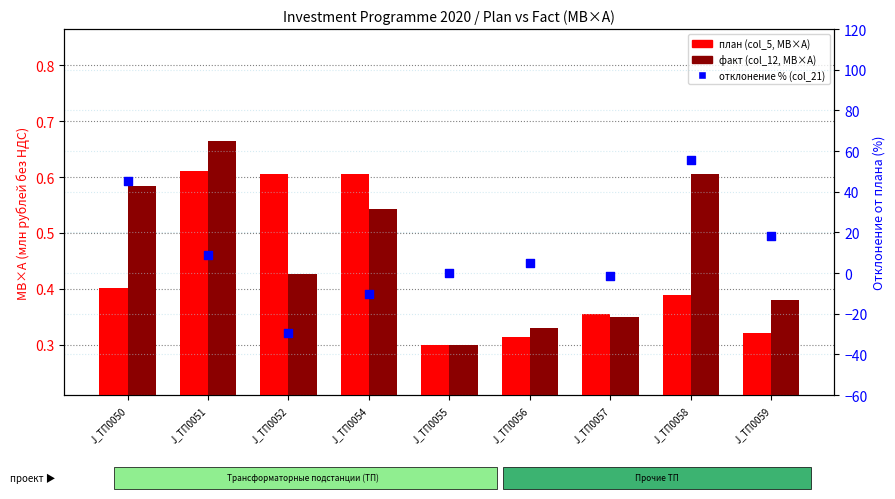

What is the total value across all series at J_ТП0054?

-9.3